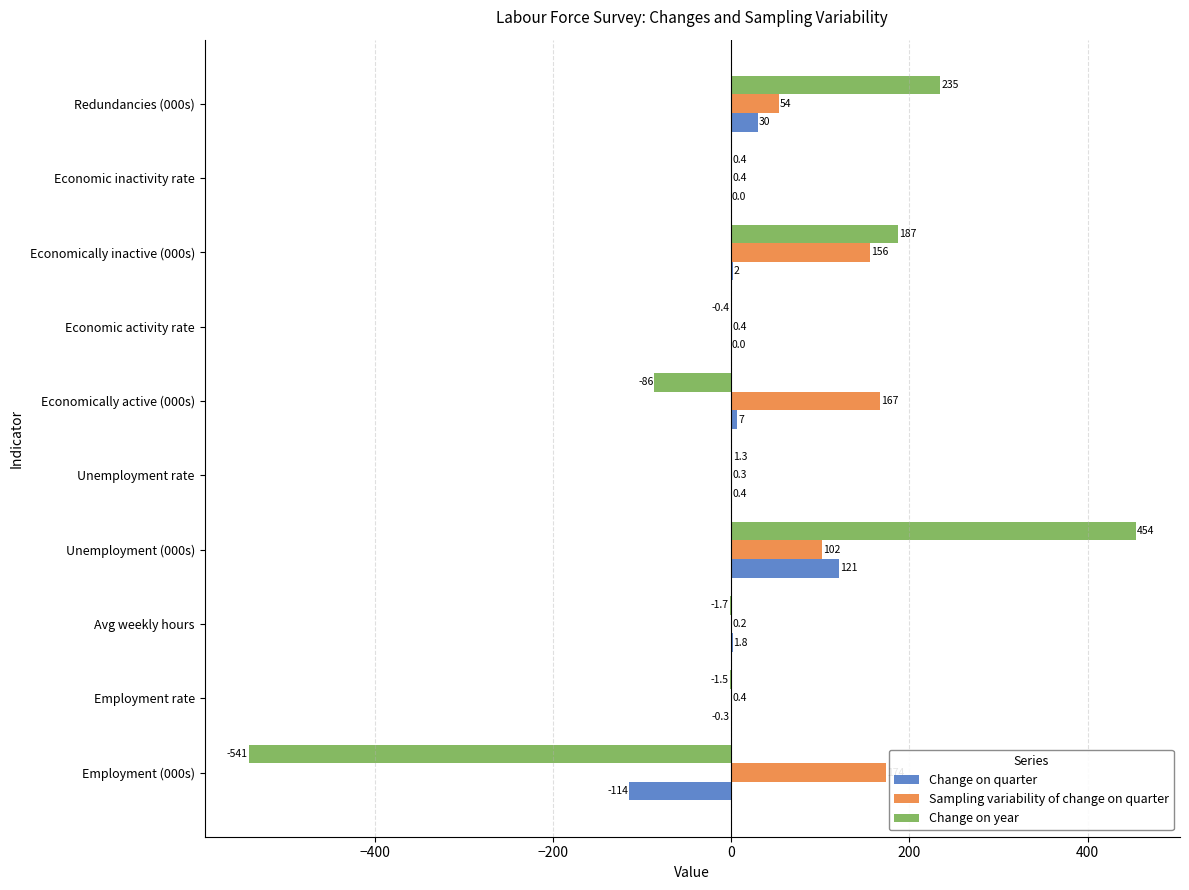

Which series changed the most between Unemployment (000s) and Economic activity rate?

Change on year